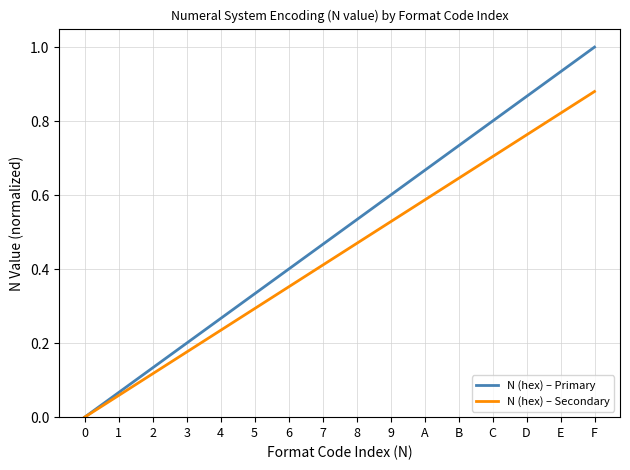

Is the value of N (hex) – Secondary at 7 greater than the value of N (hex) – Primary at C?

No